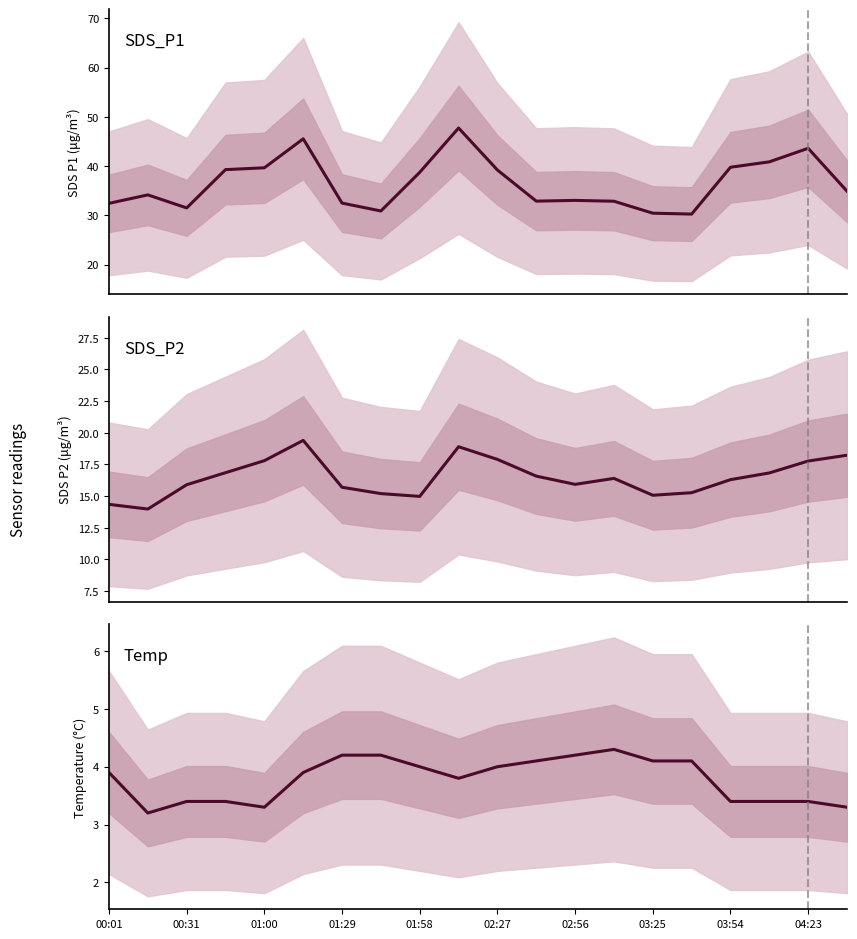

Which series has the widest spread of values?

SDS_P1